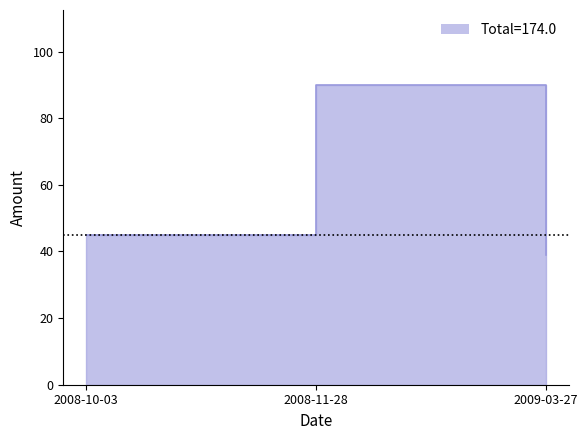

What is the average value?

58